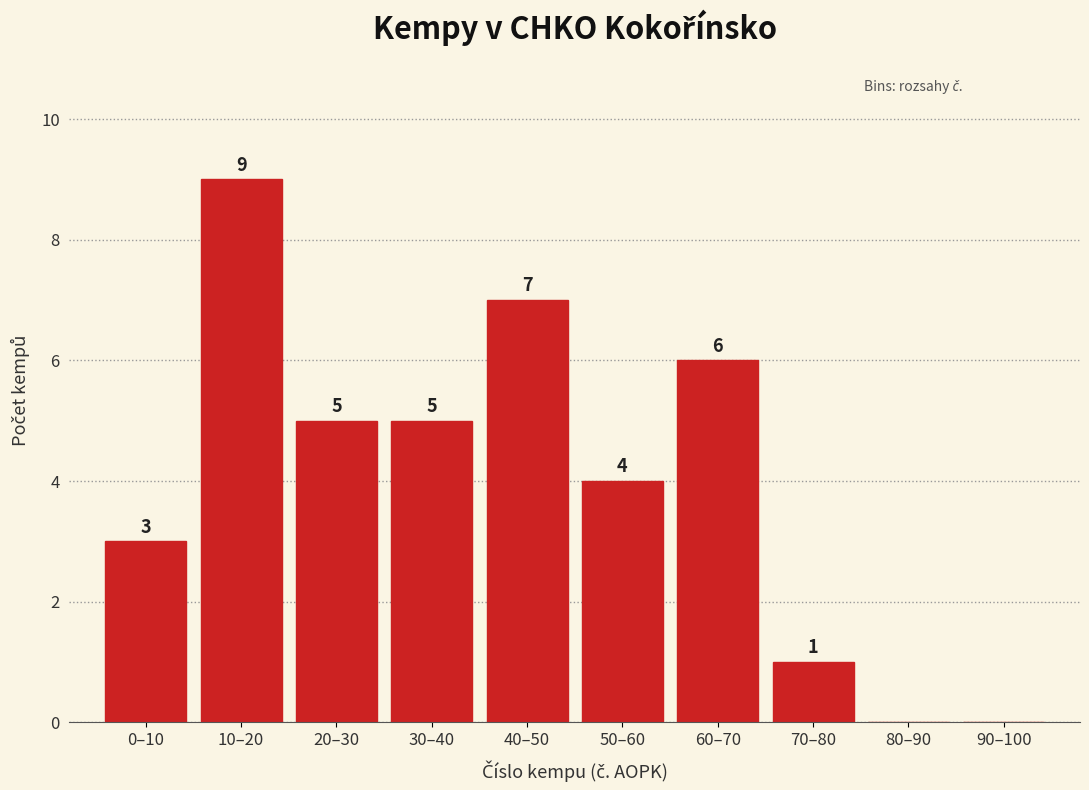

Reading left to right, transcribe all the data shown in this chart.

0–10=3	10–20=9	20–30=5	30–40=5	40–50=7	50–60=4	60–70=6	70–80=1	80–90=0	90–100=0